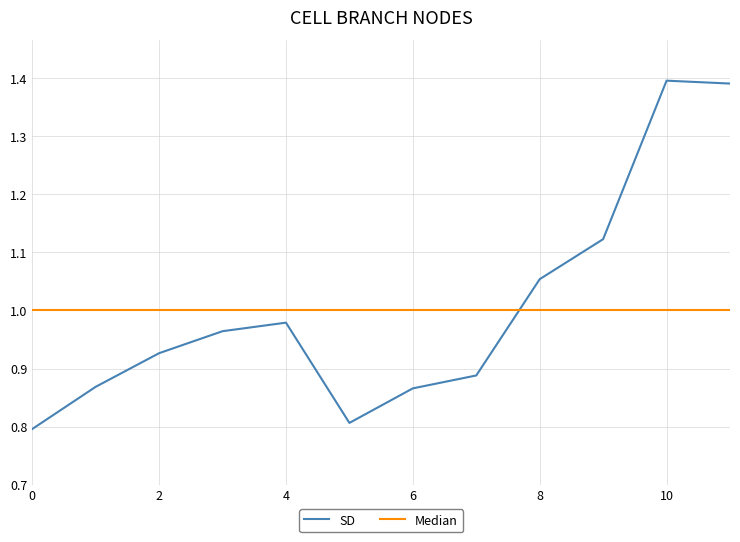

What is the difference between the maximum and minimum values in the SD series?

0.6